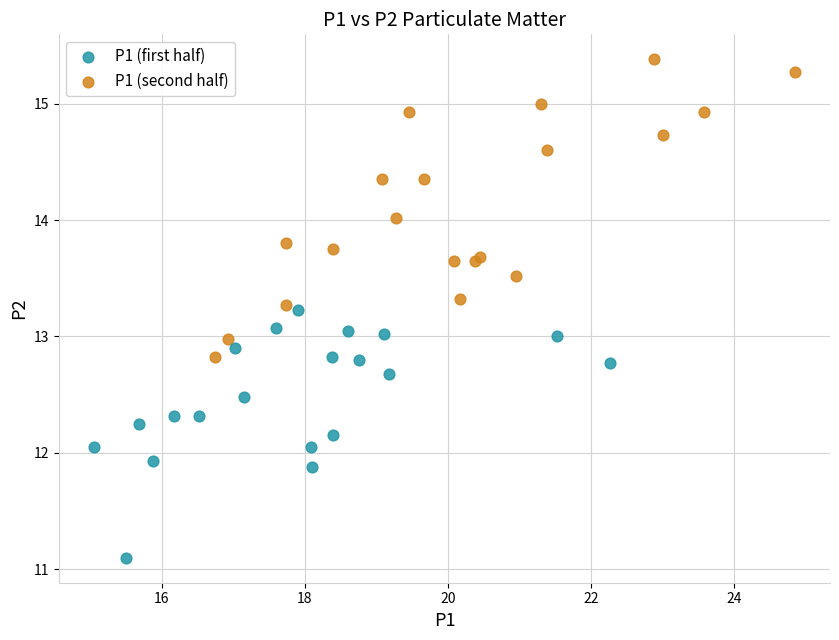

Which series contains the highest Y value?

P1 (second half)